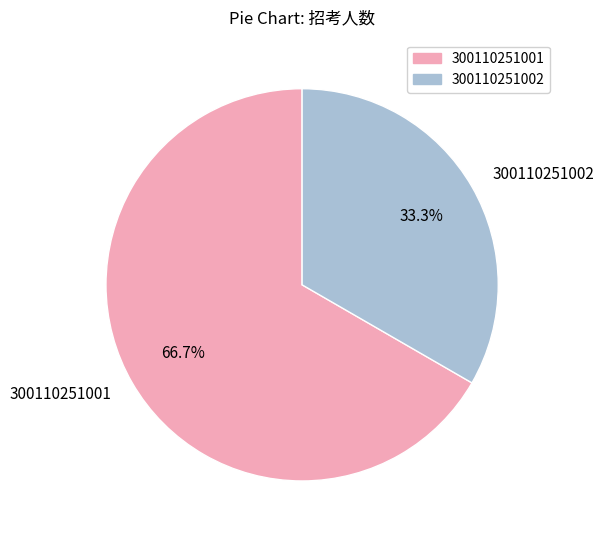

Which slice represents more than half of the pie?

300110251001